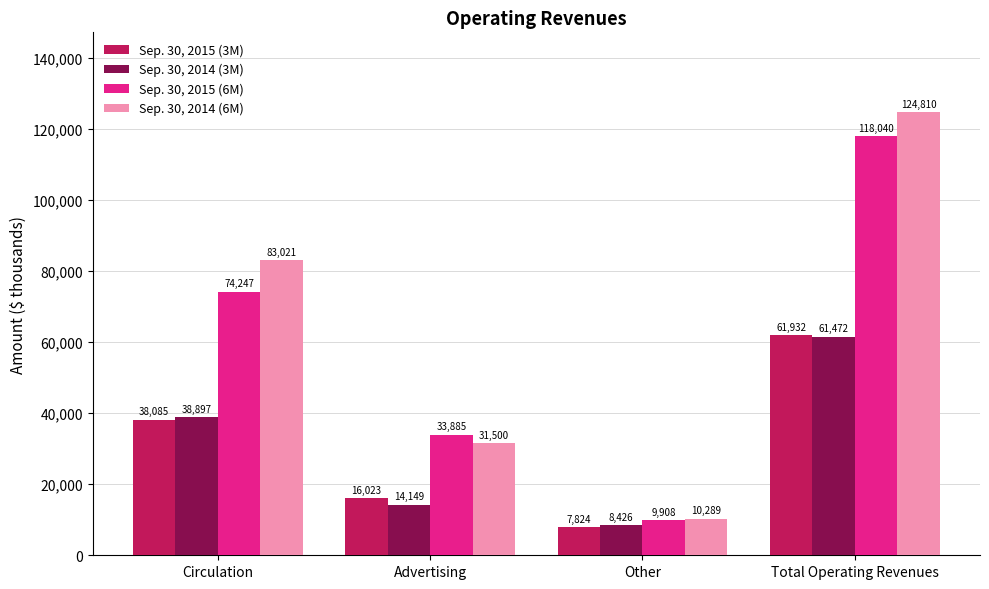

Which series has the largest range (max minus min)?

Sep. 30, 2014 (6M)